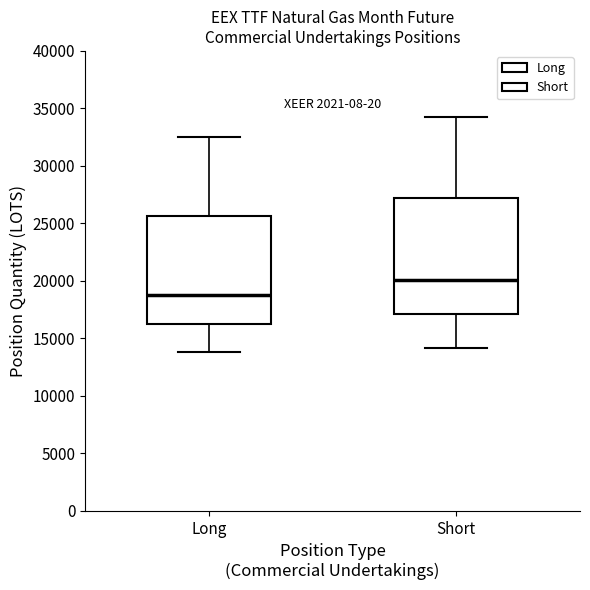

Which box's median line is the lowest?

Long